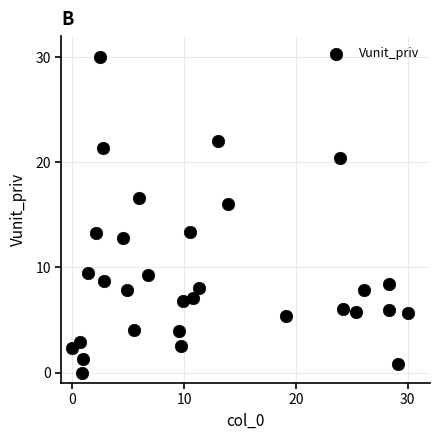

What Y value in the scatter plot is closest to 15?

16.0